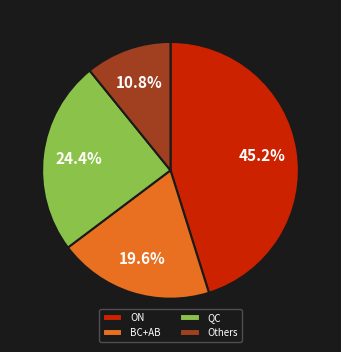

Rank the categories by value from lowest to highest.

Others, BC+AB, QC, ON